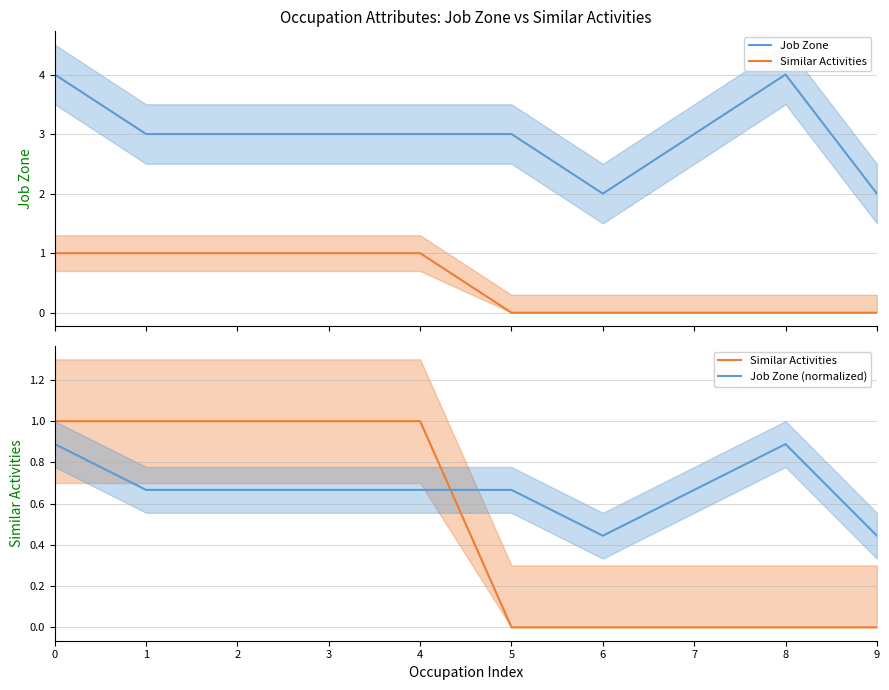

How many interior local valleys does the Job Zone (normalized) series have?

1